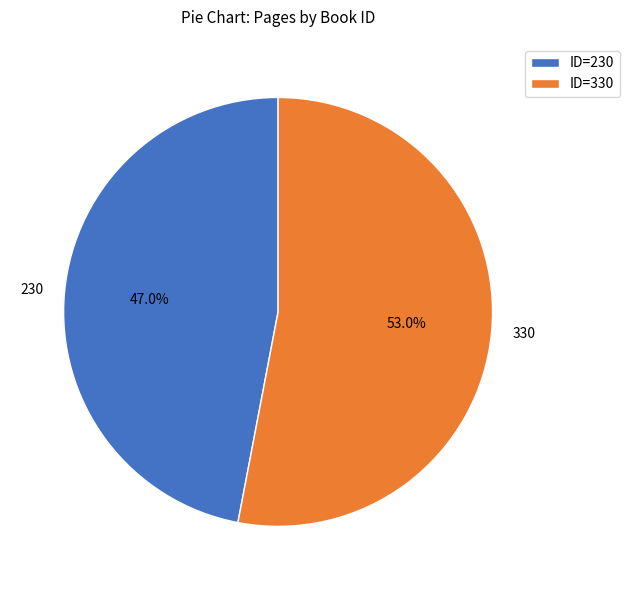

Rank the categories by value from lowest to highest.

230, 330